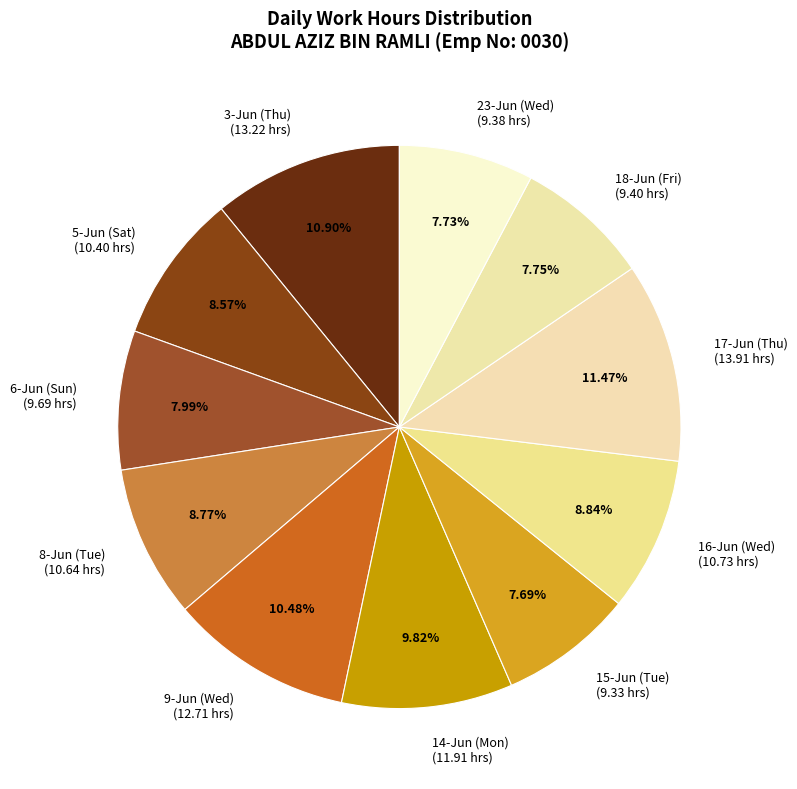

To the nearest percent, what is the difference between the largest and smallest slice percentages?

4%